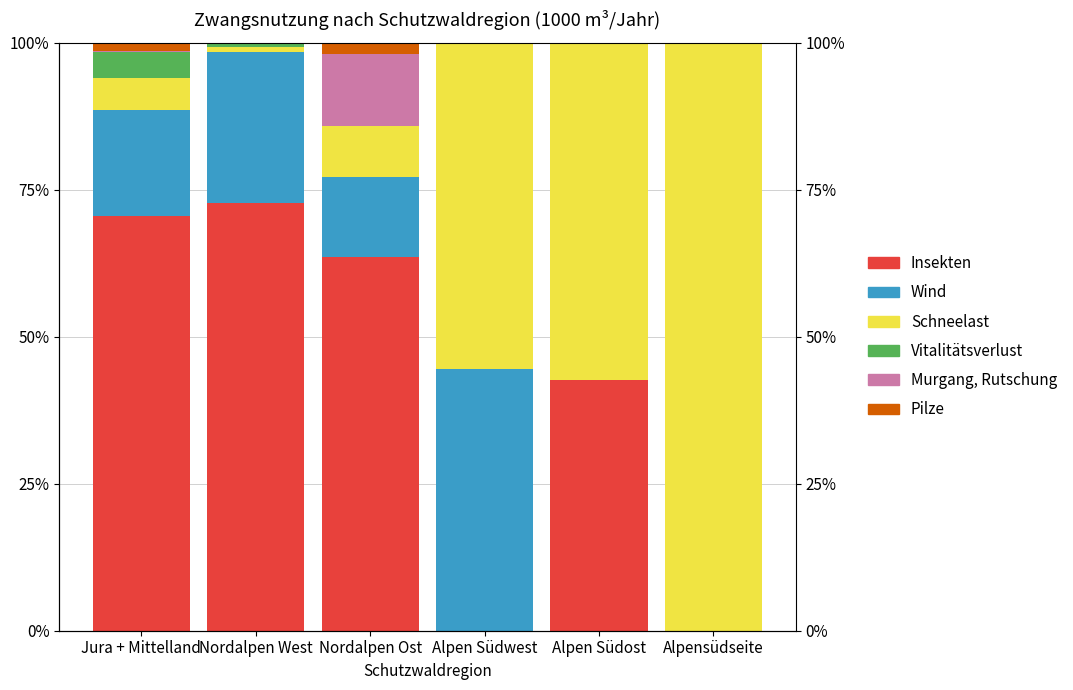

What is the label of the 6th bar from the right?

Jura + Mittelland